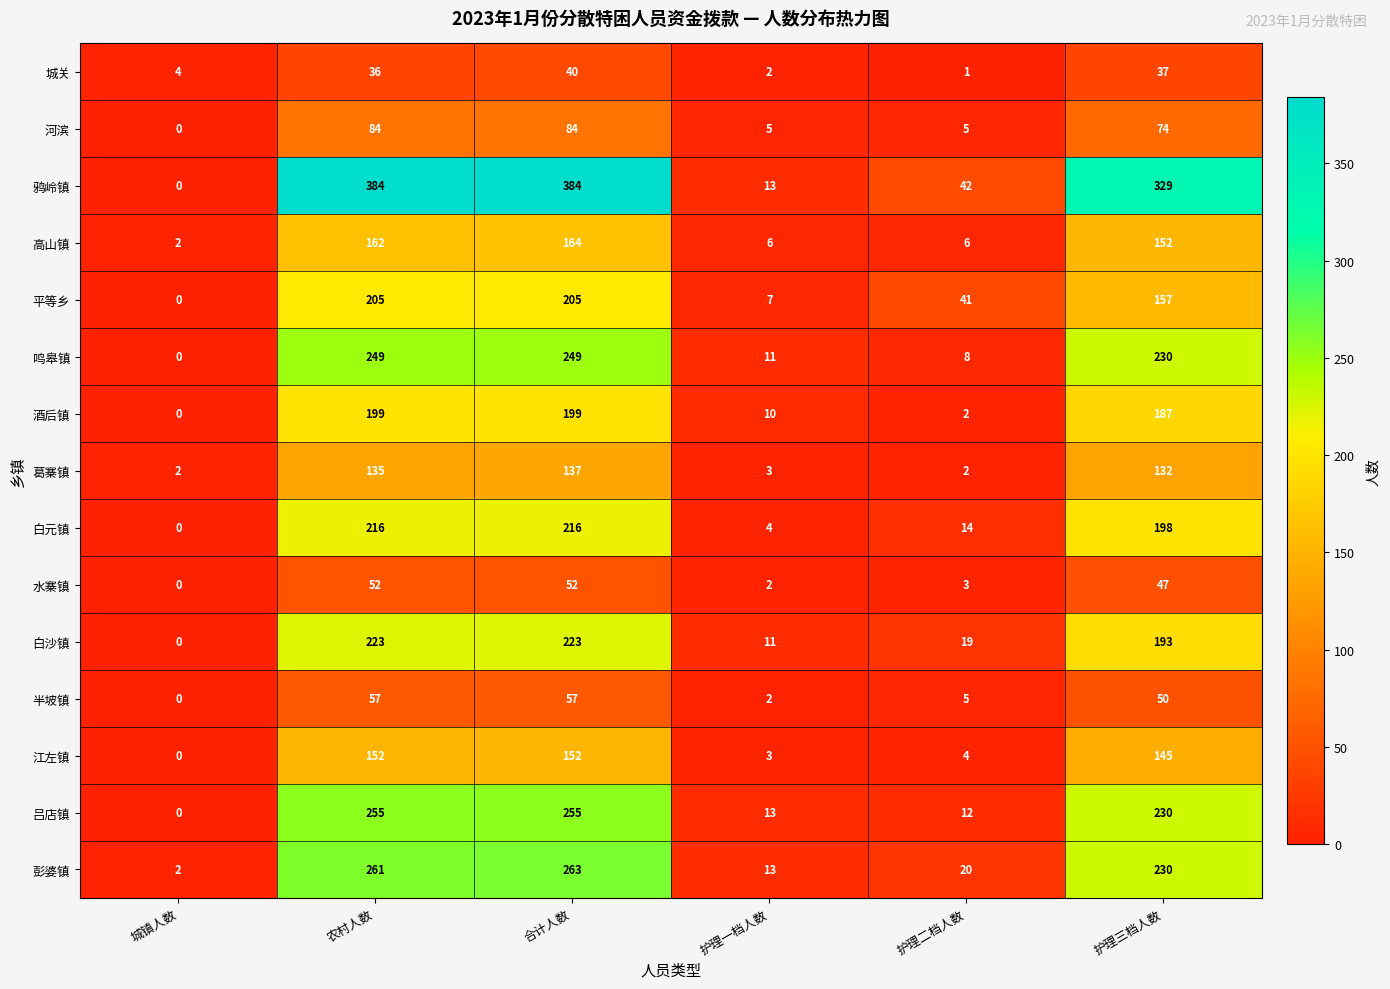

What is the greatest value displayed?

384